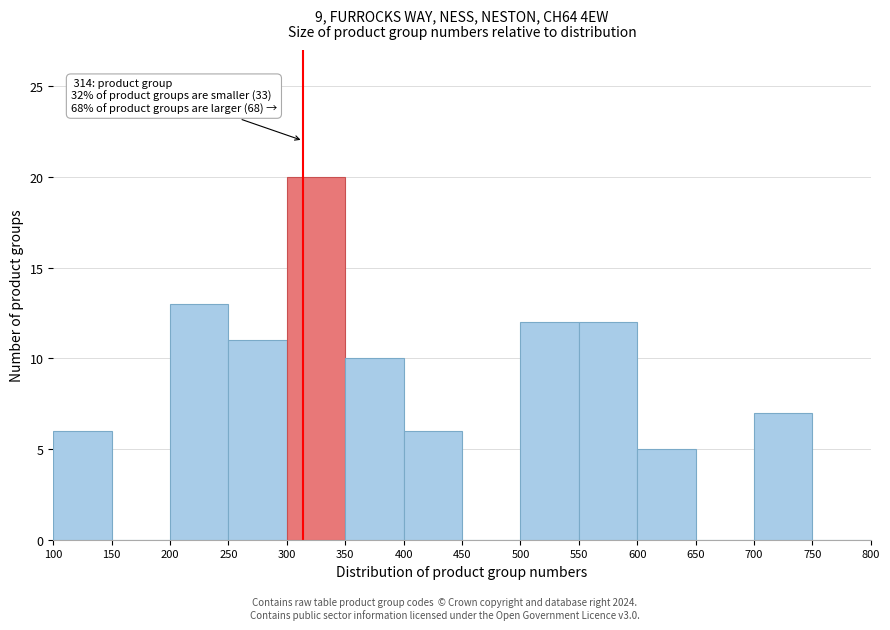

Over which range of the x-axis is the bar tallest?

300 to 350